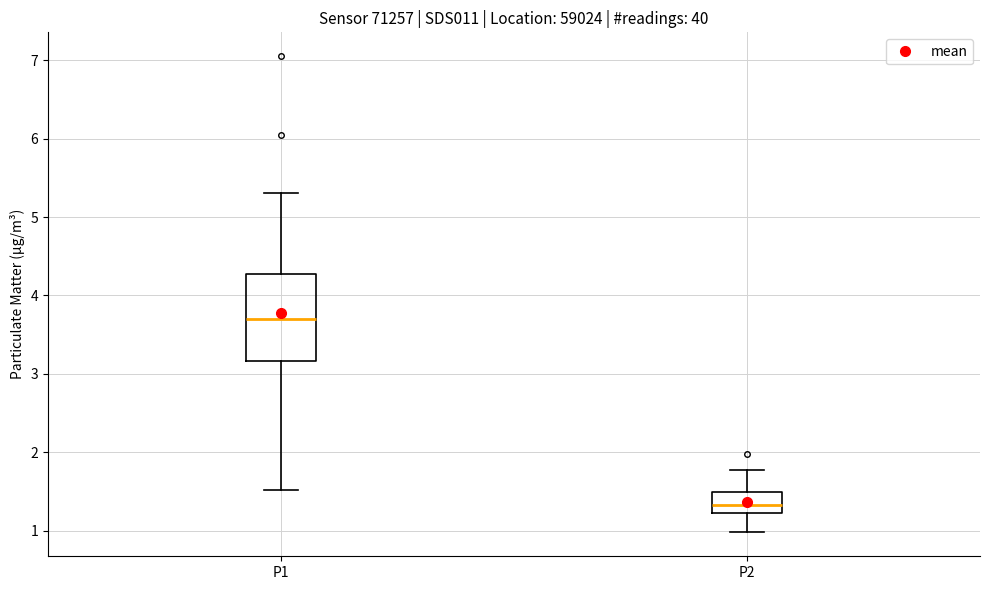

Comparing the boxes themselves (not the whiskers), which one is the tallest?

P1